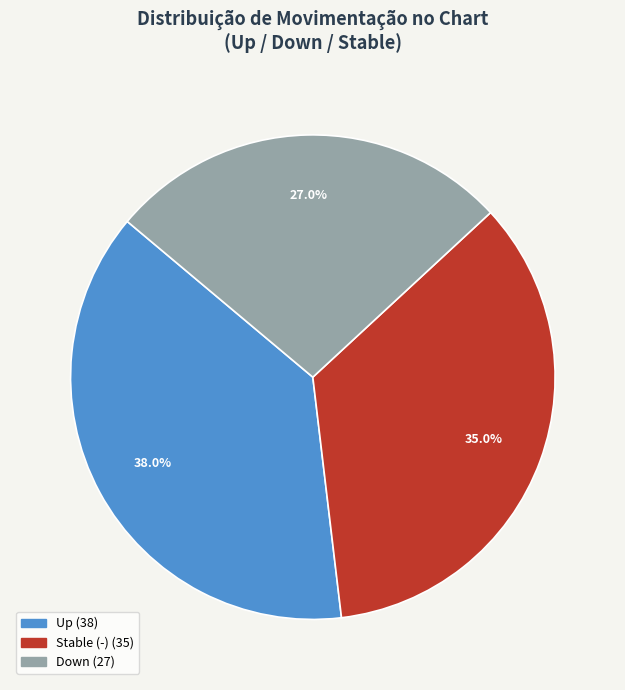

Does any single category account for the majority?

No